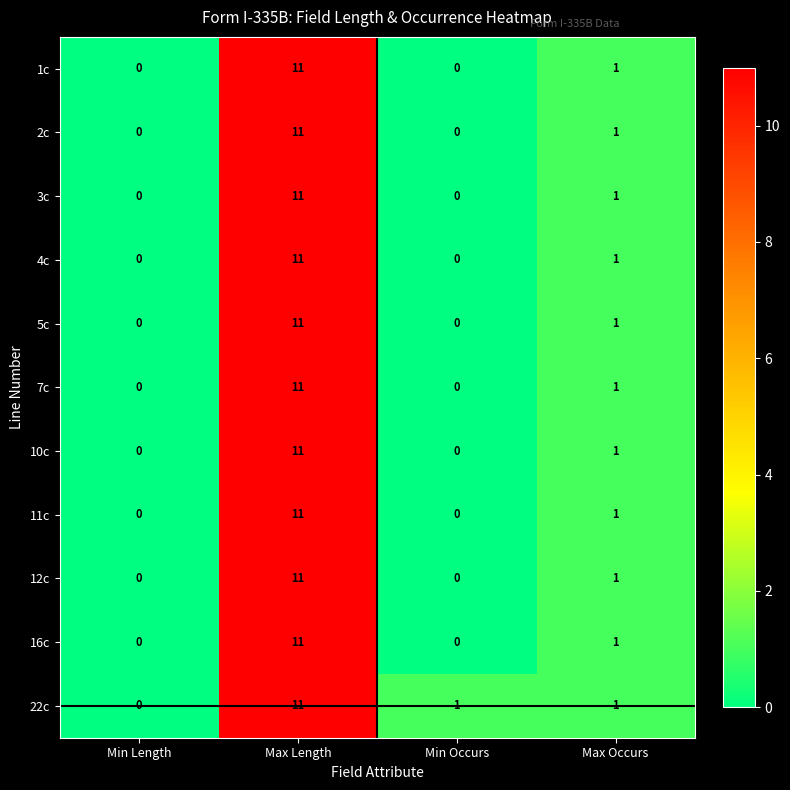

Where does the 11c series first go above 1?

Max Length